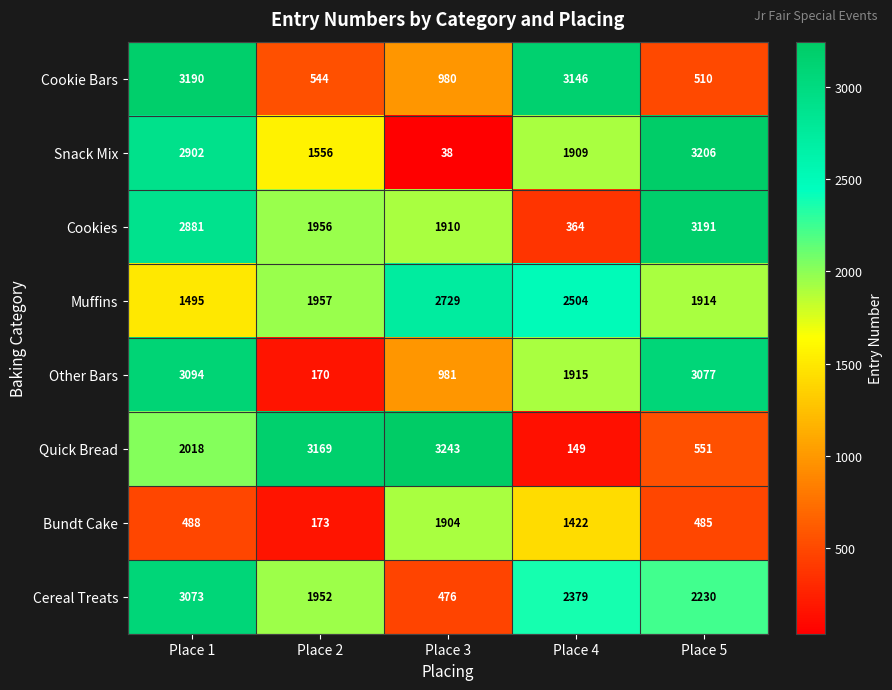

At which category is the sum across all series the highest?

Place 1